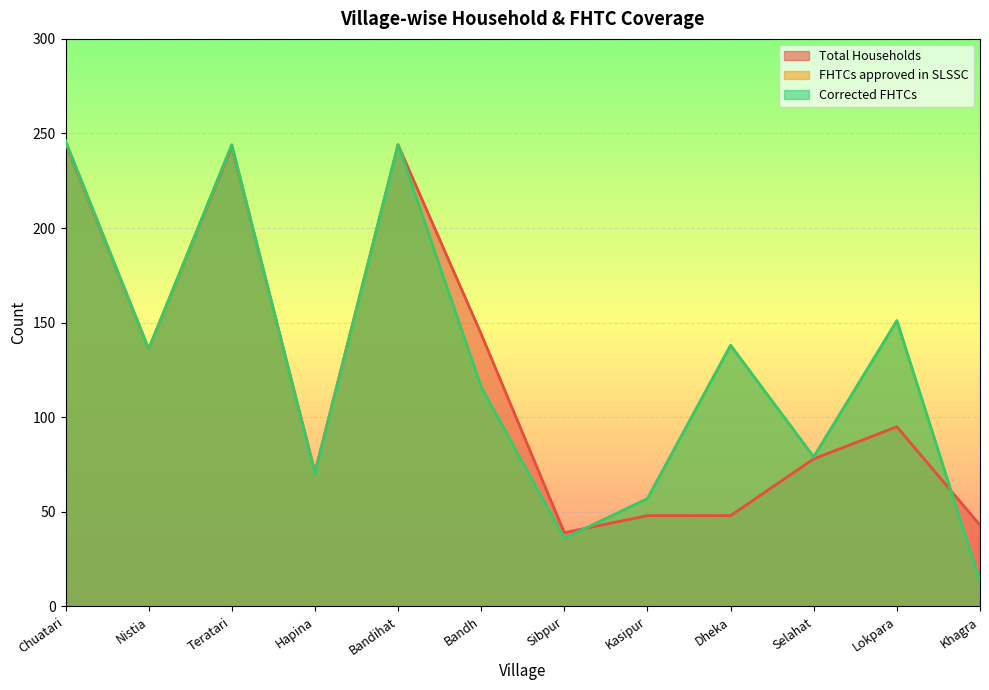

At Nistia, list the series in order from smallest to largest.

Total Households, FHTCs approved in SLSSC, Corrected FHTCs